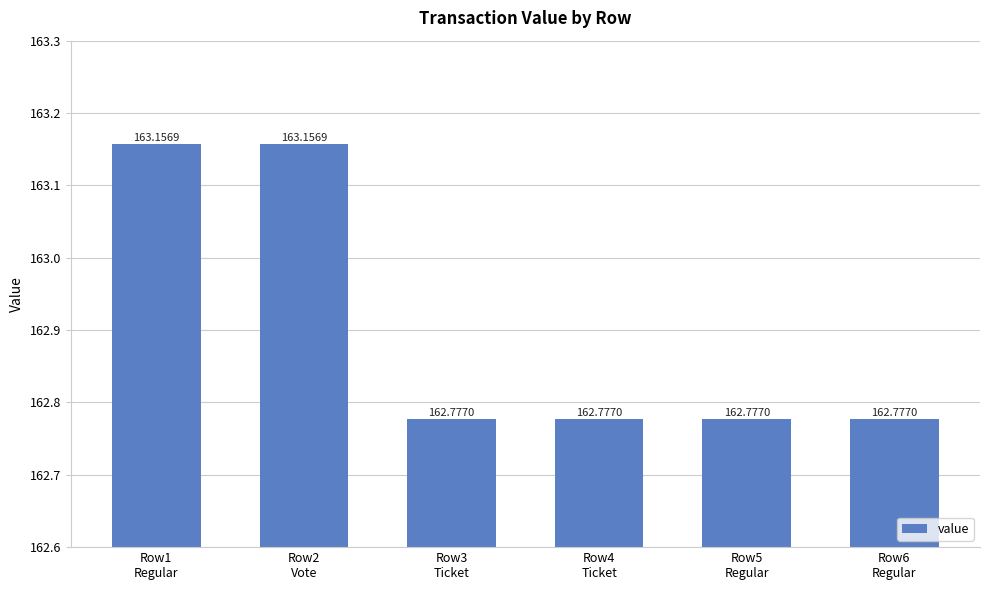

What is the difference between the second highest and second lowest values?

0.4